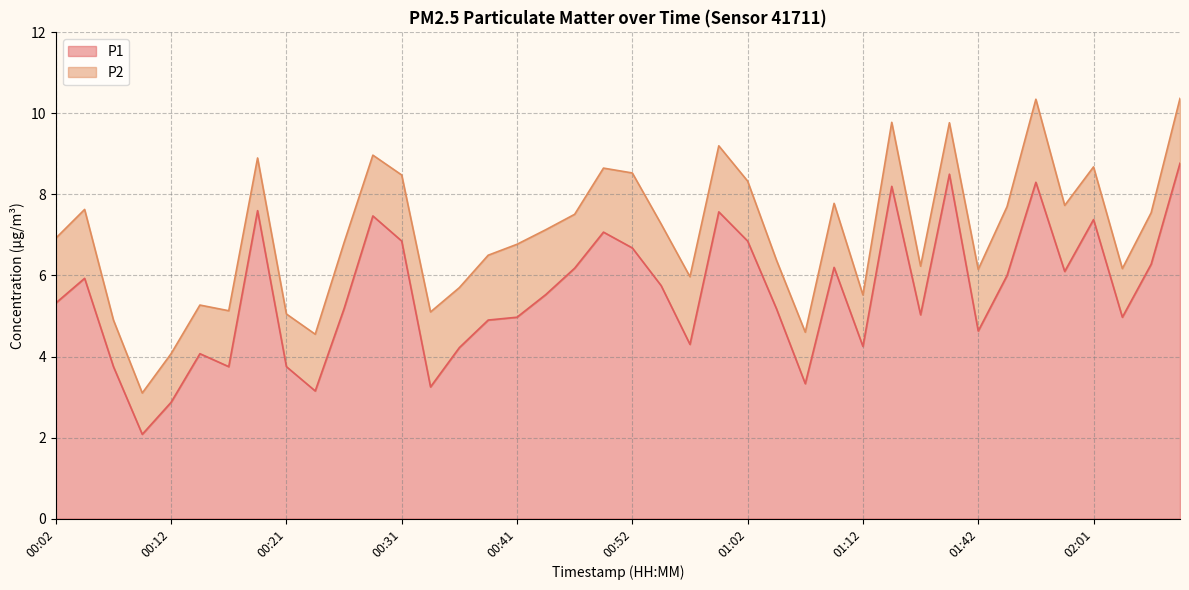

What is the highest value of the P1 series?

8.8